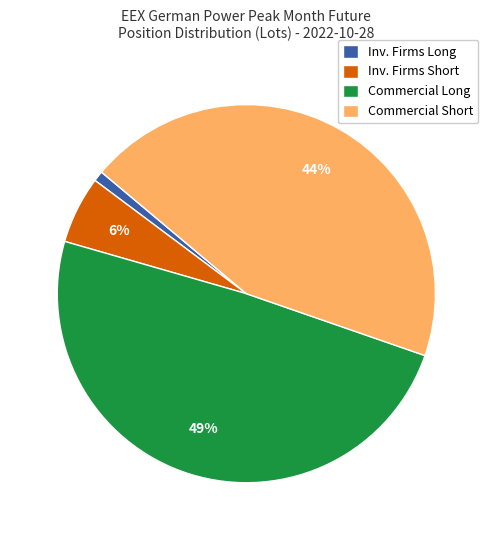

How many slices are in this pie chart?

4